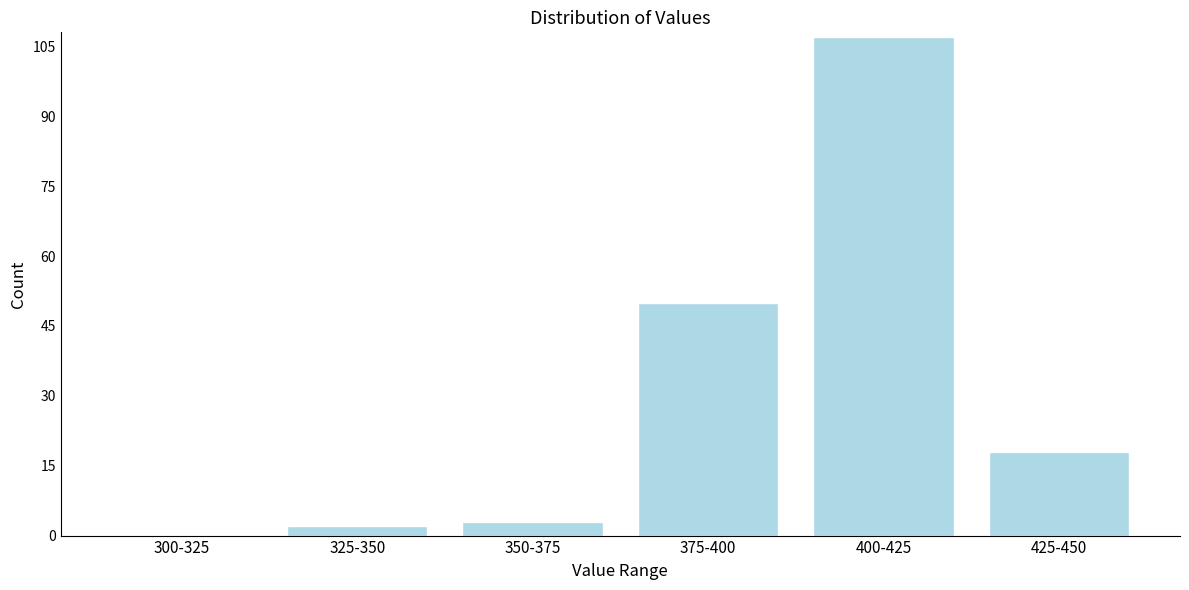

Reading left to right, what are all the values shown in this chart?

300-325=0	325-350=2	350-375=3	375-400=50	400-425=107	425-450=18